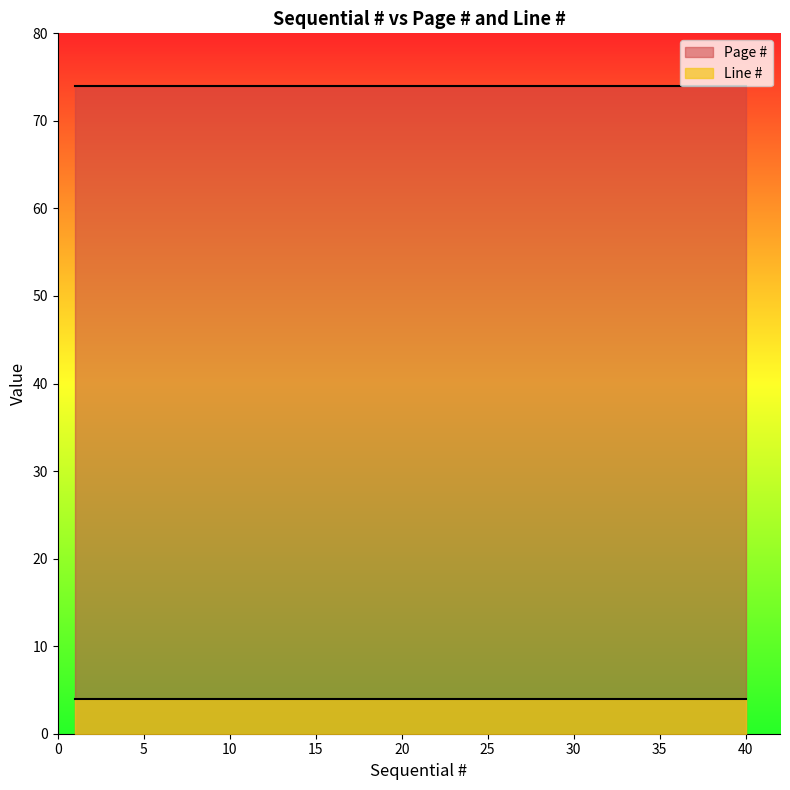

Which category has the highest value in the Page # series?

1